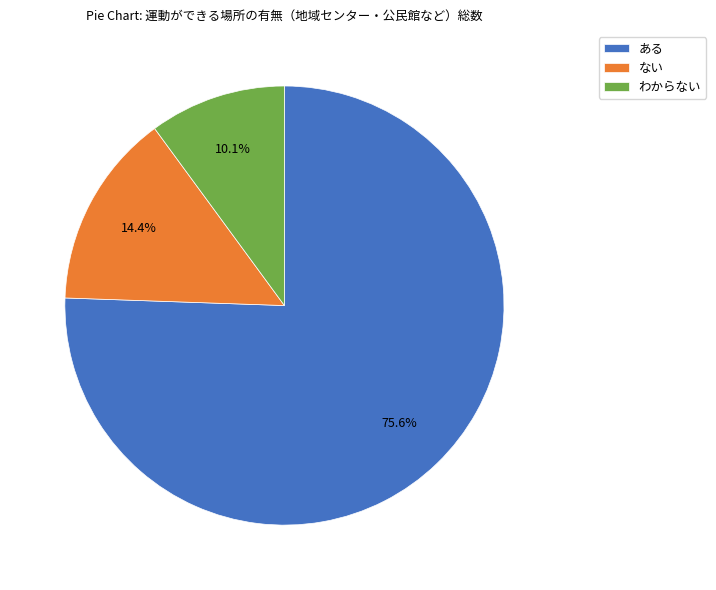

Which has a higher value, ある or わからない?

ある